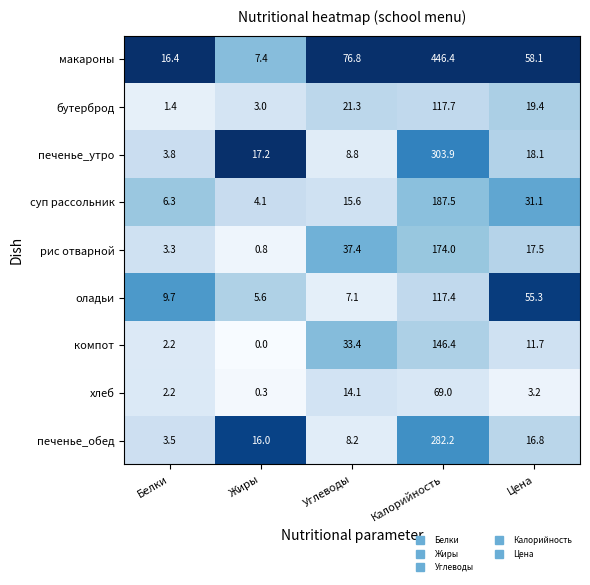

What is the maximum value shown in the chart?

446.4